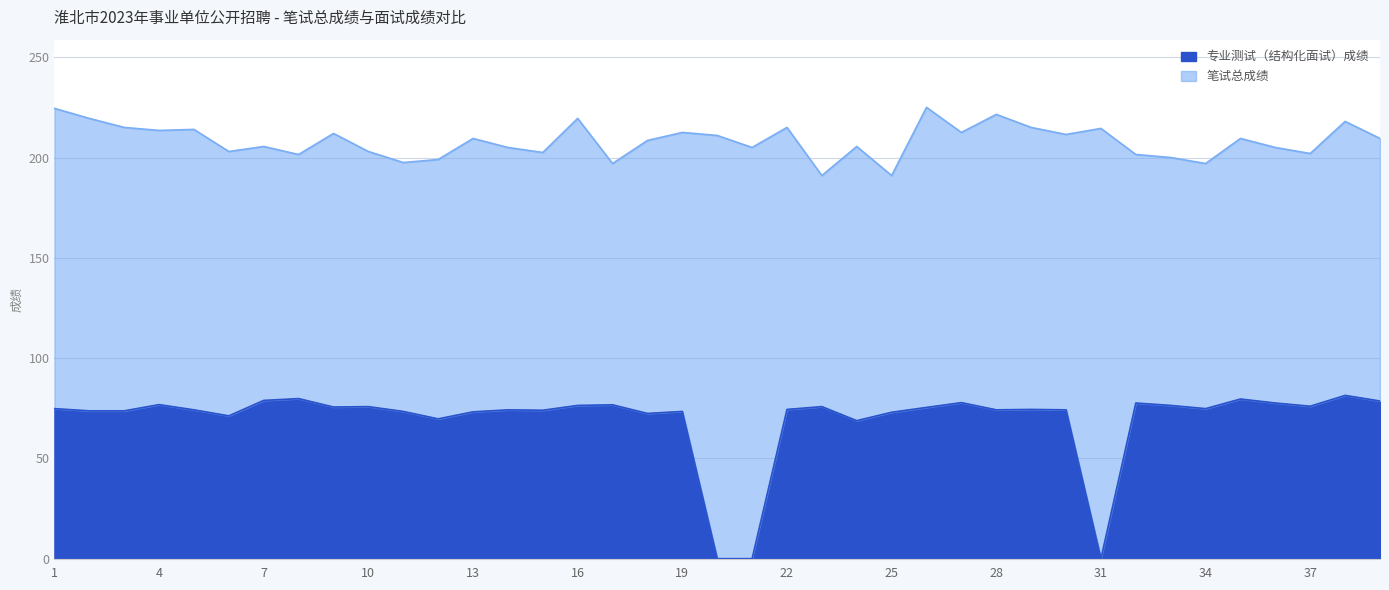

What are all the series names shown in the legend?

专业测试（结构化面试）成绩, 笔试总成绩